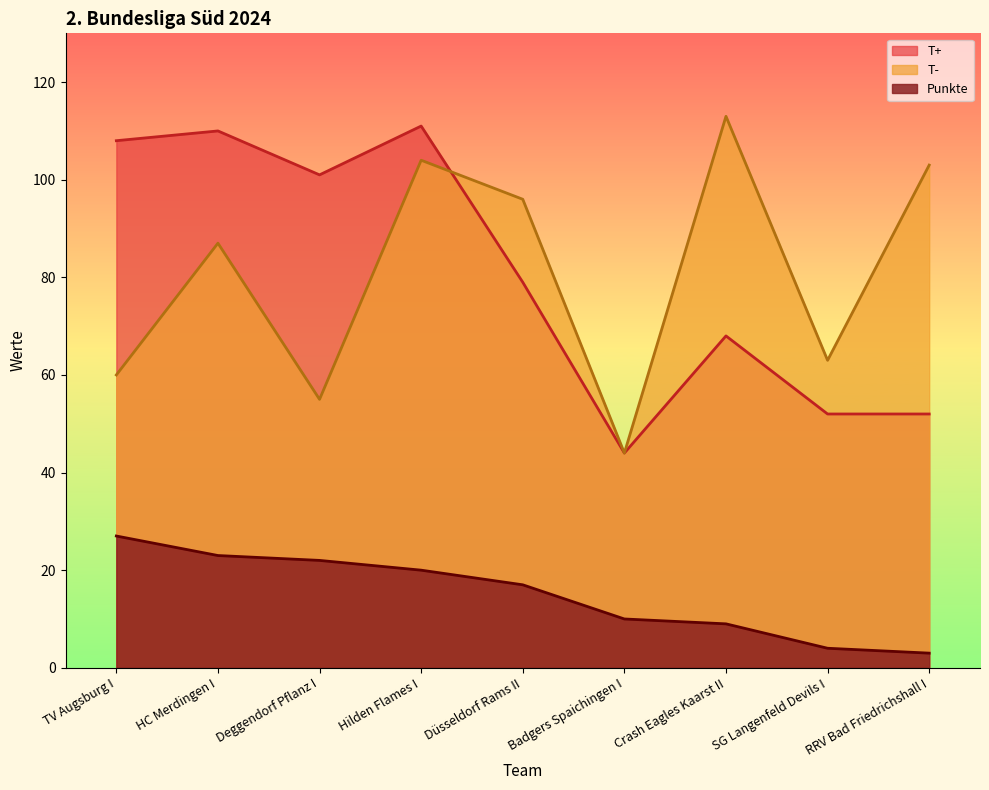

True or false: Punkte and T+ cross at least once.

False